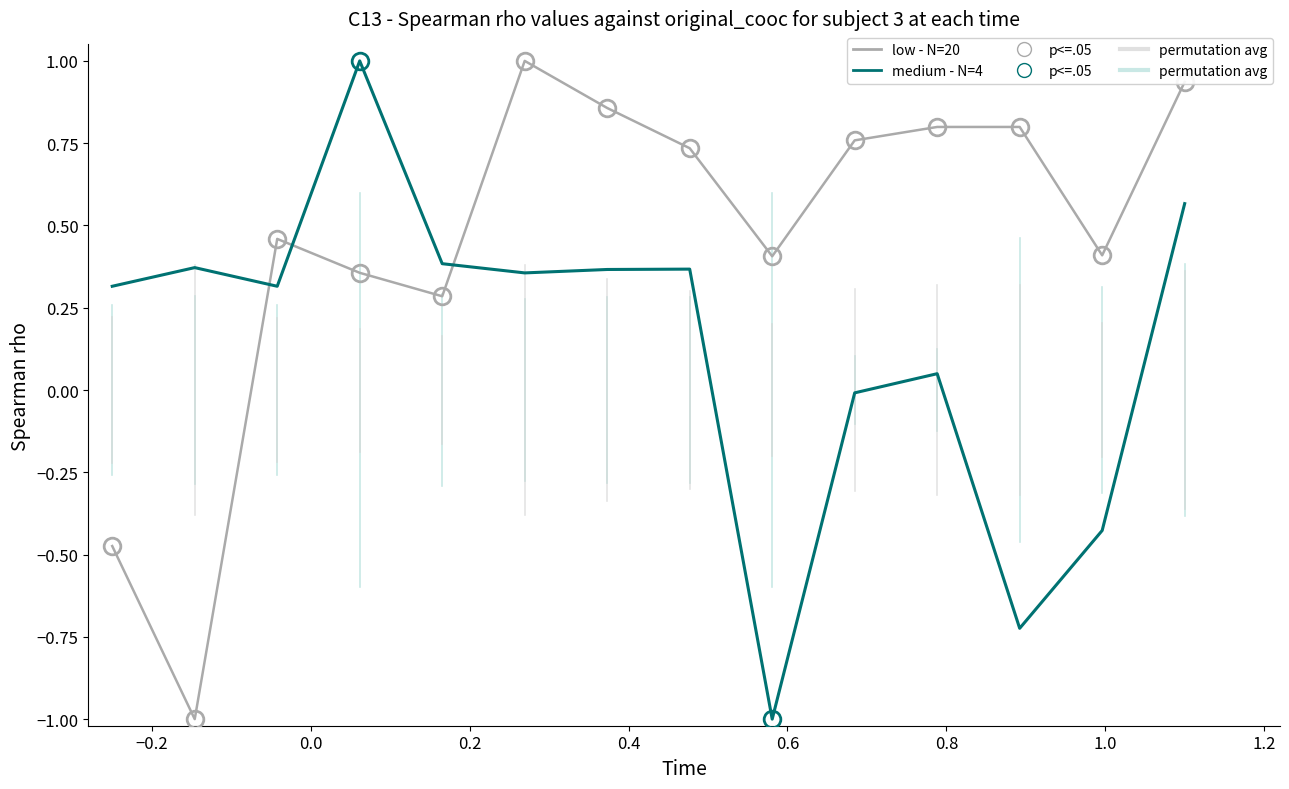

What is the difference between the maximum and minimum values in the medium - N=4 series?

2.0